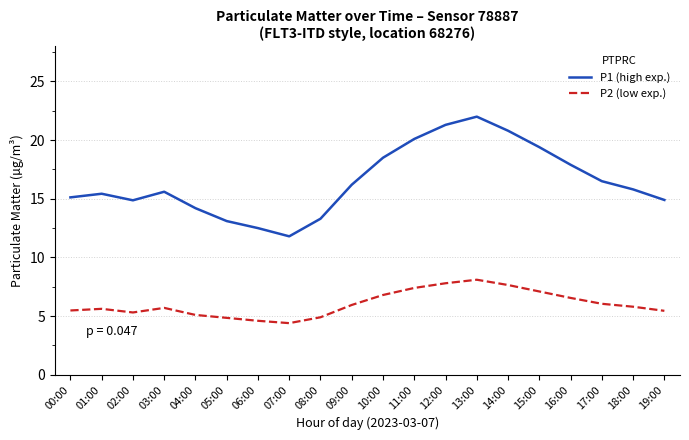

What is the smallest value displayed?

4.4